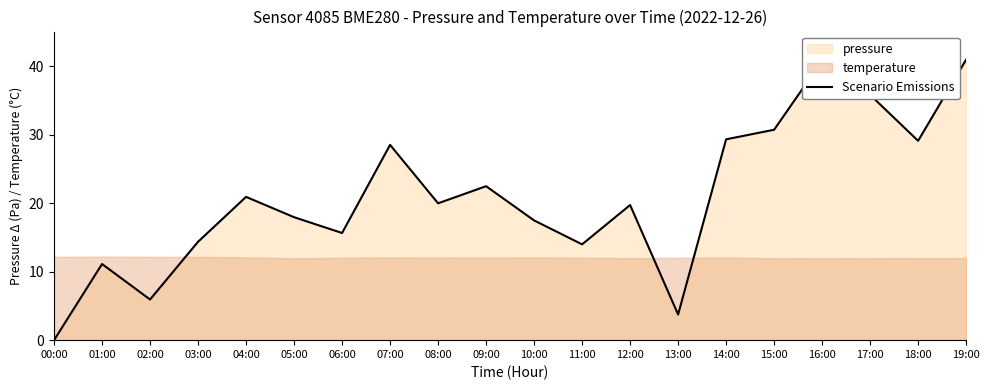

How many positive values are there?

19